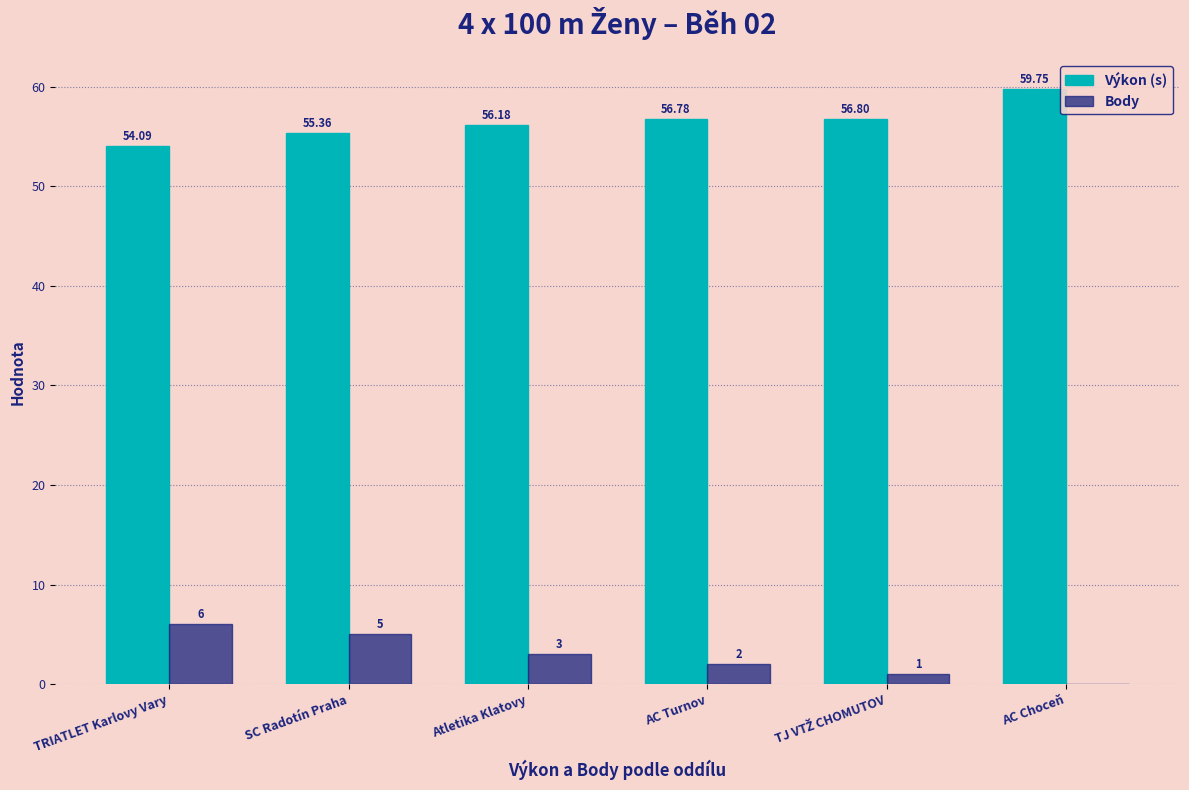

What is the total value across all series at TRIATLET Karlovy Vary?

60.1